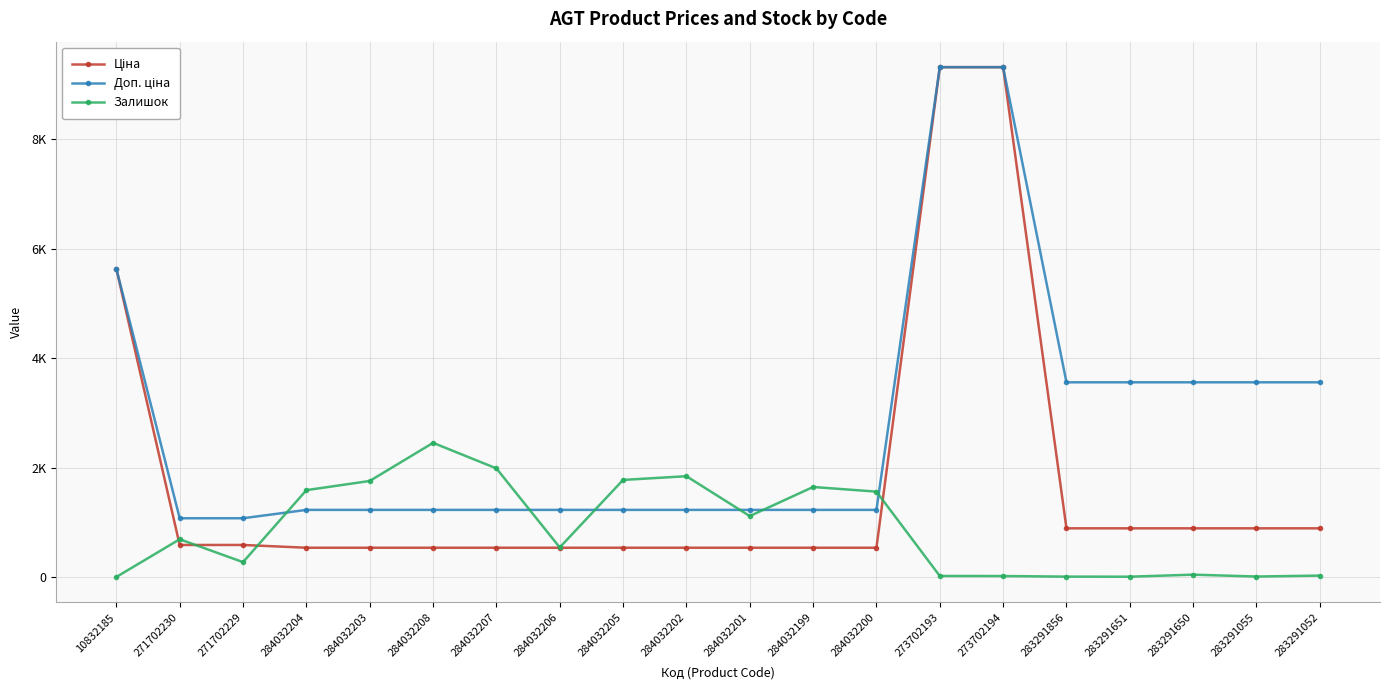

Reading right to left, list all the values displayed in this chart.

Ціна: 283291052=889.9	283291055=889.9	283291650=889.9	283291651=889.9	283291856=889.9	273702194=9321.4	273702193=9321.4	284032200=535.4	284032199=535.4	284032201=535.4	284032202=535.4	284032205=535.4	284032206=535.4	284032207=535.4	284032208=535.4	284032203=535.4	284032204=535.4	271702229=586.0	271702230=586.0	10832185=5636.0
Доп. ціна: 283291052=3559.7	283291055=3559.7	283291650=3559.7	283291651=3559.7	283291856=3559.7	273702194=9321.4	273702193=9321.4	284032200=1227.2	284032199=1227.2	284032201=1227.2	284032202=1227.2	284032205=1227.2	284032206=1227.2	284032207=1227.2	284032208=1227.2	284032203=1227.2	284032204=1227.2	271702229=1074.5	271702230=1074.5	10832185=5636.0
Залишок: 283291052=26.0	283291055=9.0	283291650=43.0	283291651=6.0	283291856=7.0	273702194=18.0	273702193=19.0	284032200=1561.0	284032199=1646.0	284032201=1114.0	284032202=1843.0	284032205=1775.0	284032206=541.0	284032207=1986.0	284032208=2453.0	284032203=1756.0	284032204=1588.0	271702229=272.0	271702230=690.0	10832185=1.0